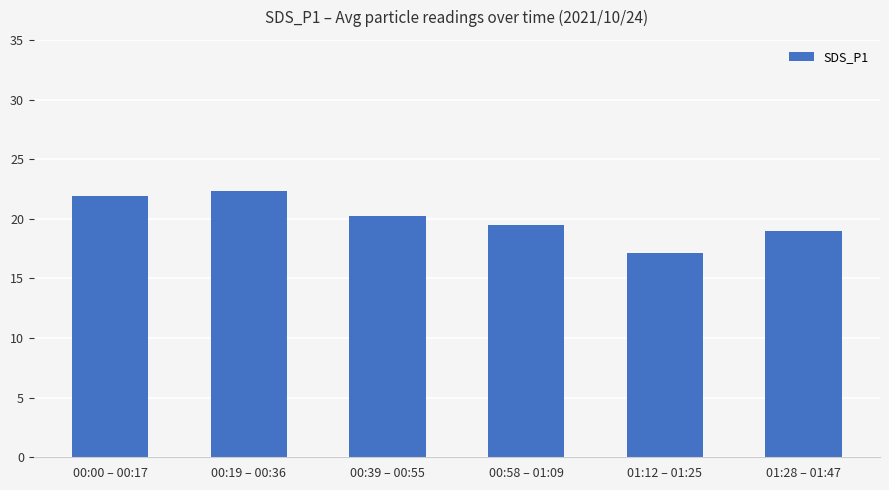

Are the bars horizontal?

No